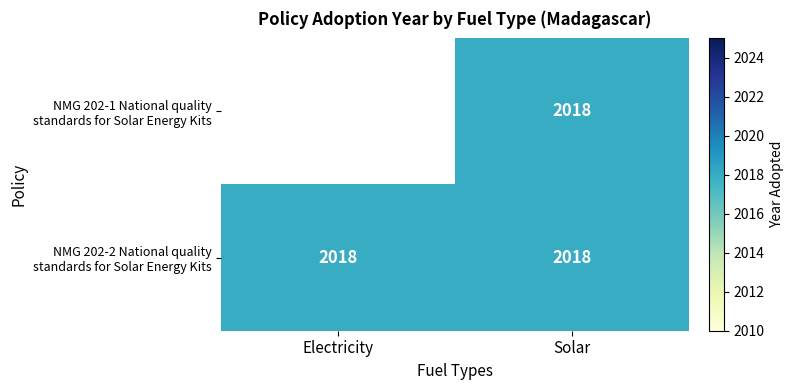

List the labels in order of NMG 202-2 National quality standards for Solar Energy Kits value, smallest first.

Electricity, Solar